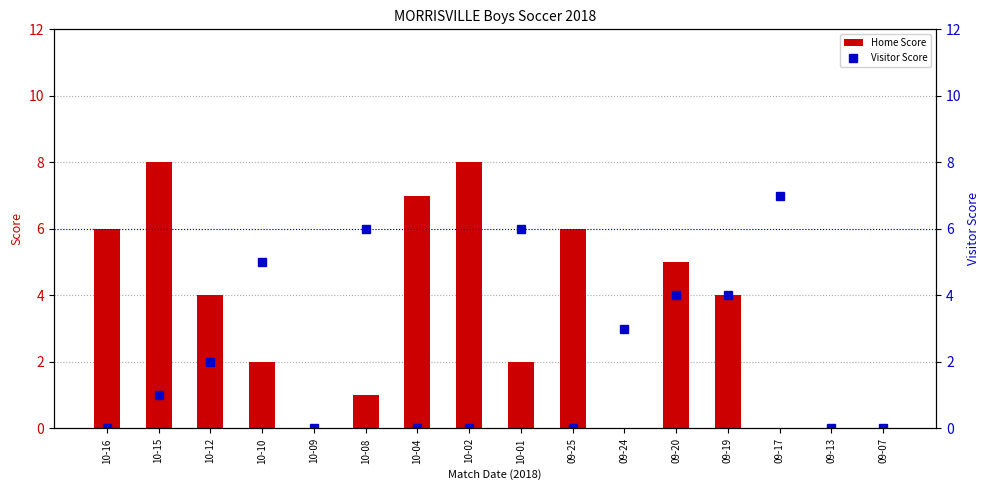

List the series in order of their peak value, highest first.

Home Score, Visitor Score